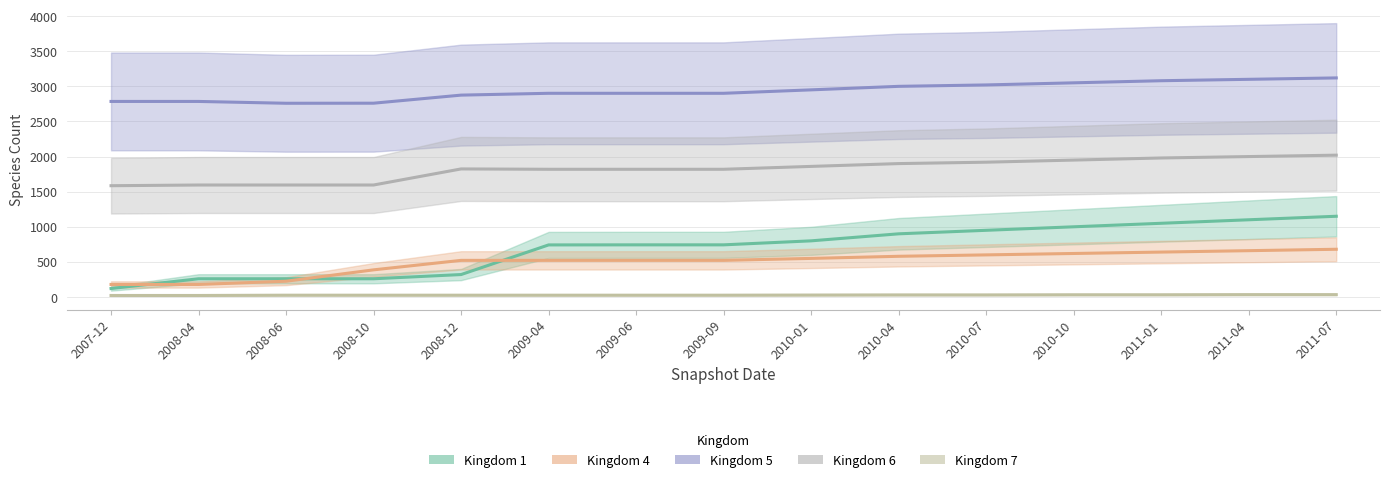

List the labels in order of 5 value, smallest first.

2008-06, 2008-10, 2007-12, 2008-04, 2008-12, 2009-04, 2009-06, 2009-09, 2010-01, 2010-04, 2010-07, 2010-10, 2011-01, 2011-04, 2011-07